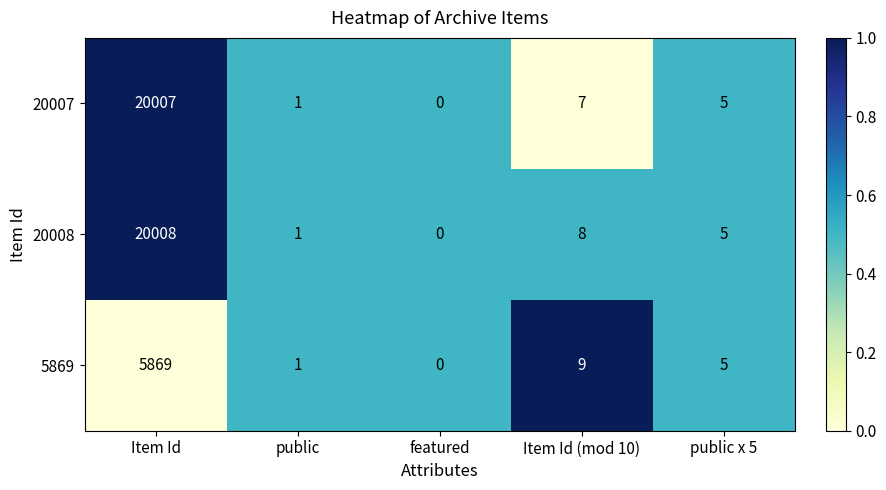

What is the approximate value of 20008 at Item Id (mod 10)?

8